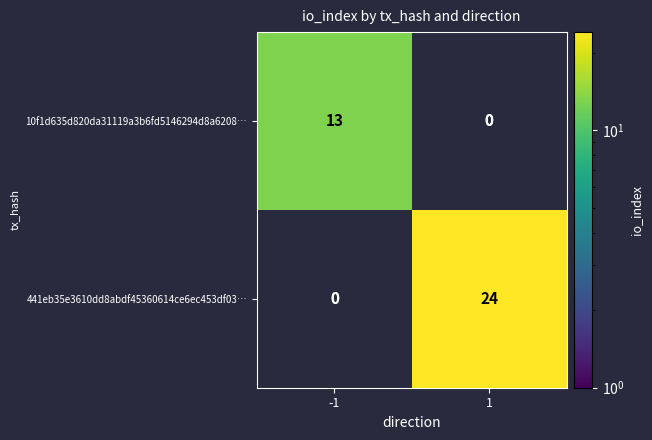

The 441eb35e3610dd8abdf45360614ce6ec453df03… series shows 24 at 1. True or false?

True